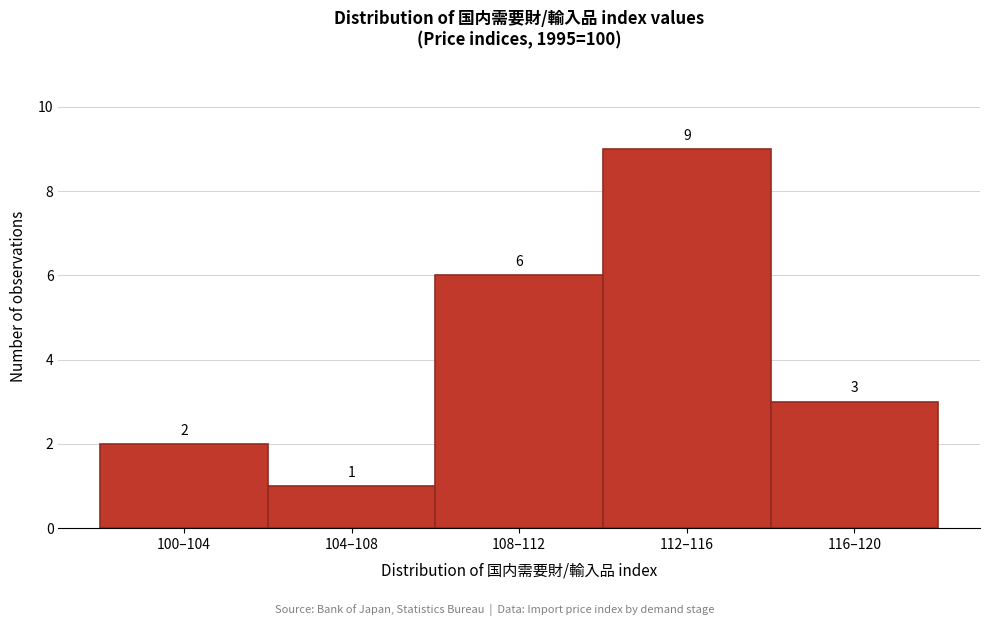

Reading left to right, what are all the values shown in this chart?

2	1	6	9	3